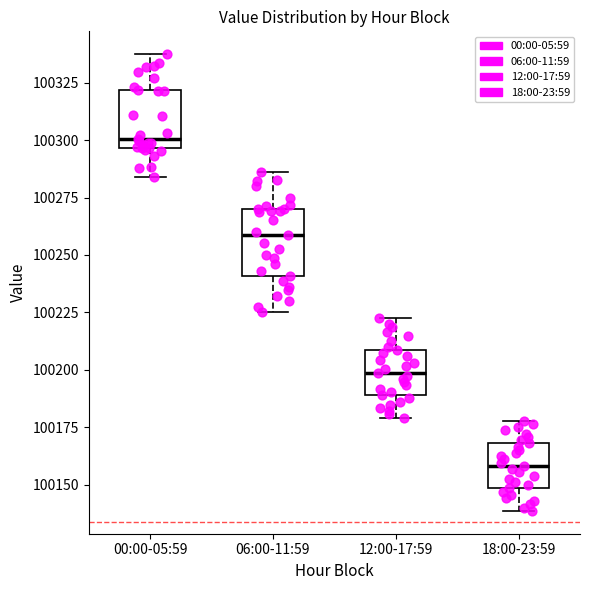

Where does the lower whisker of the box for 18:00-23:59 end on the y-axis? The values are not printed on the chart, so give them approximately, as read against the axis.

100140